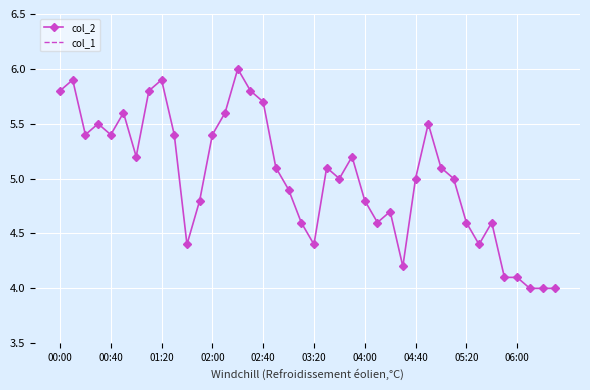

True or false: col_1 and col_2 intersect in this chart.

False